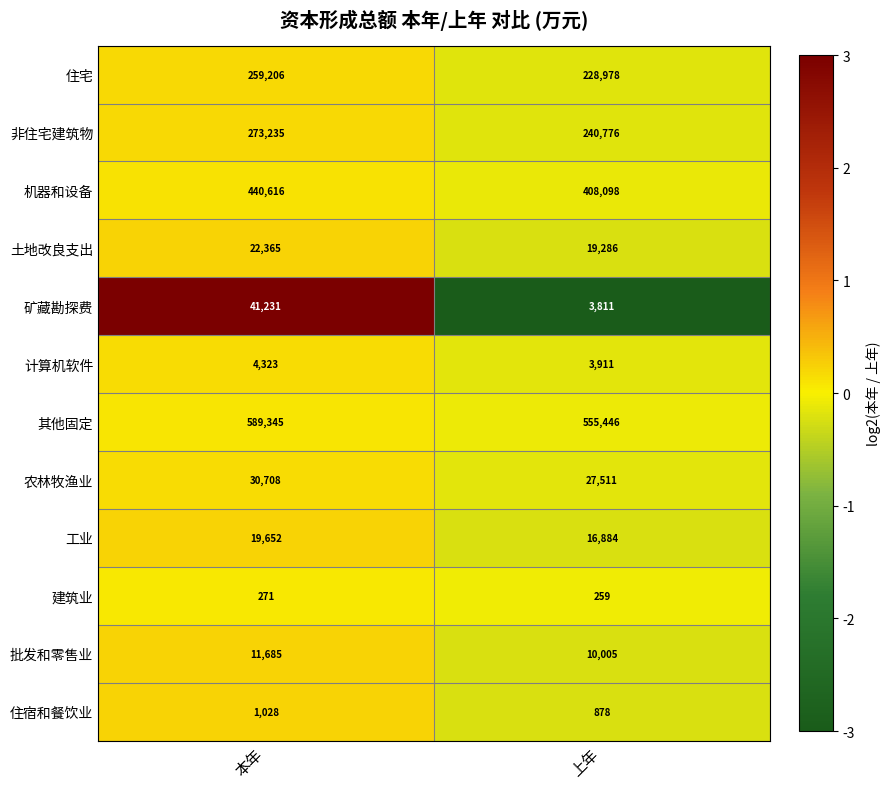

Between 本年 and 上年, which series saw the biggest shift?

矿藏勘探费